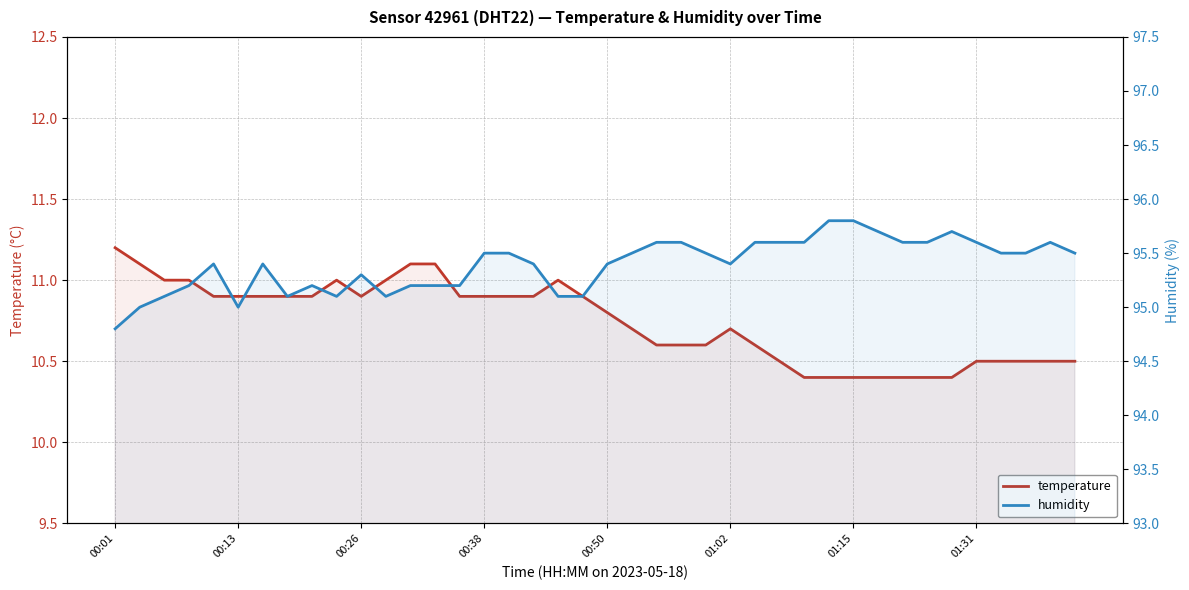

How many data points in humidity are above 95?

37